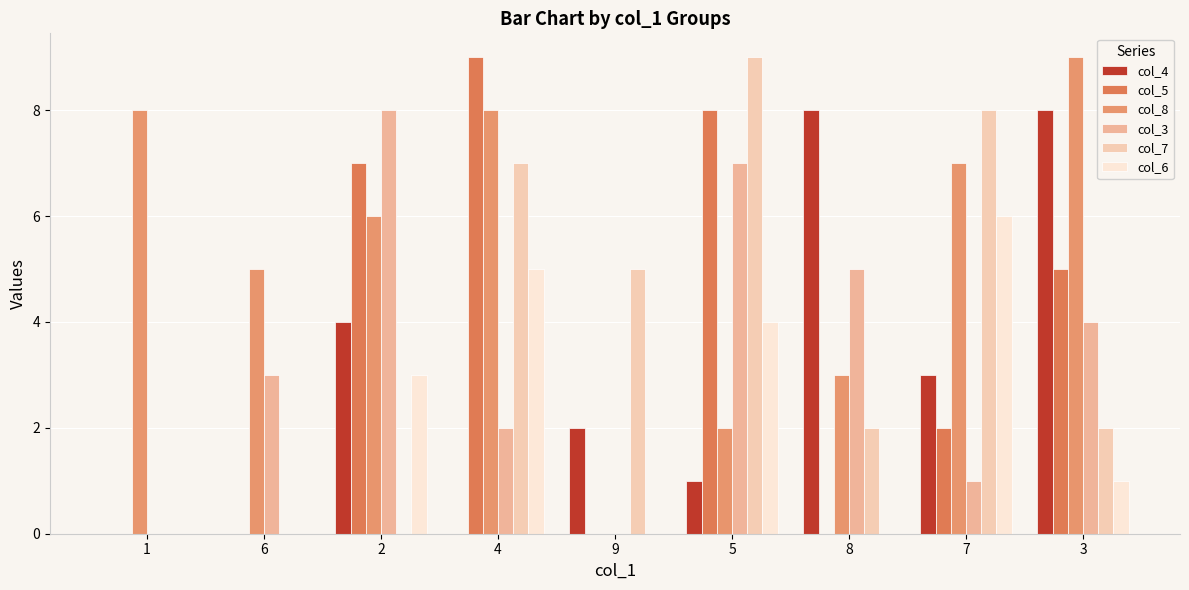

What is the sum of all col_8 values?

48